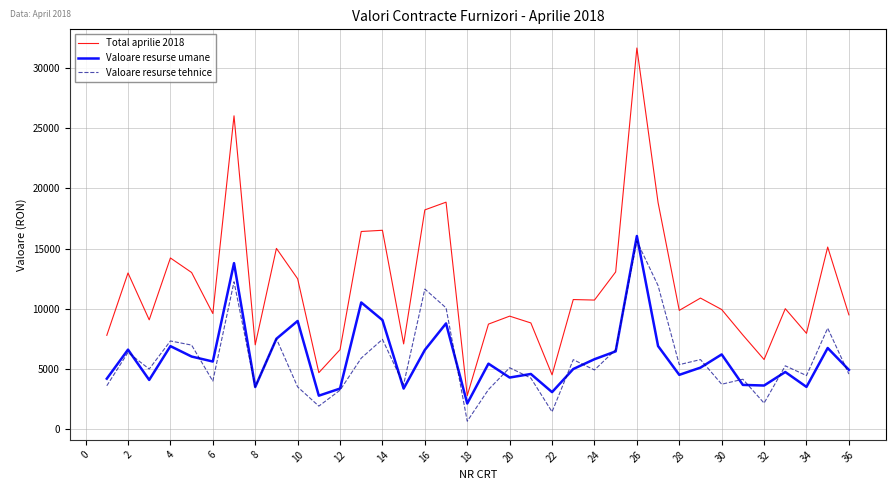

True or false: Valoare resurse tehnice and Total aprilie 2018 intersect in this chart.

False